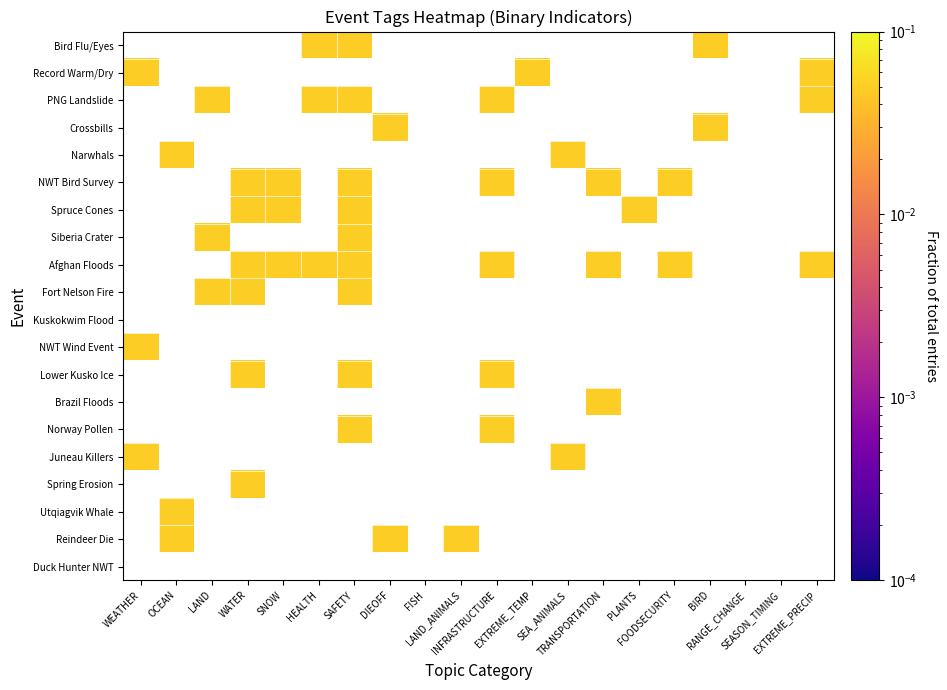

Which has a higher value, INFRASTRUCTURE or DIEOFF?

DIEOFF